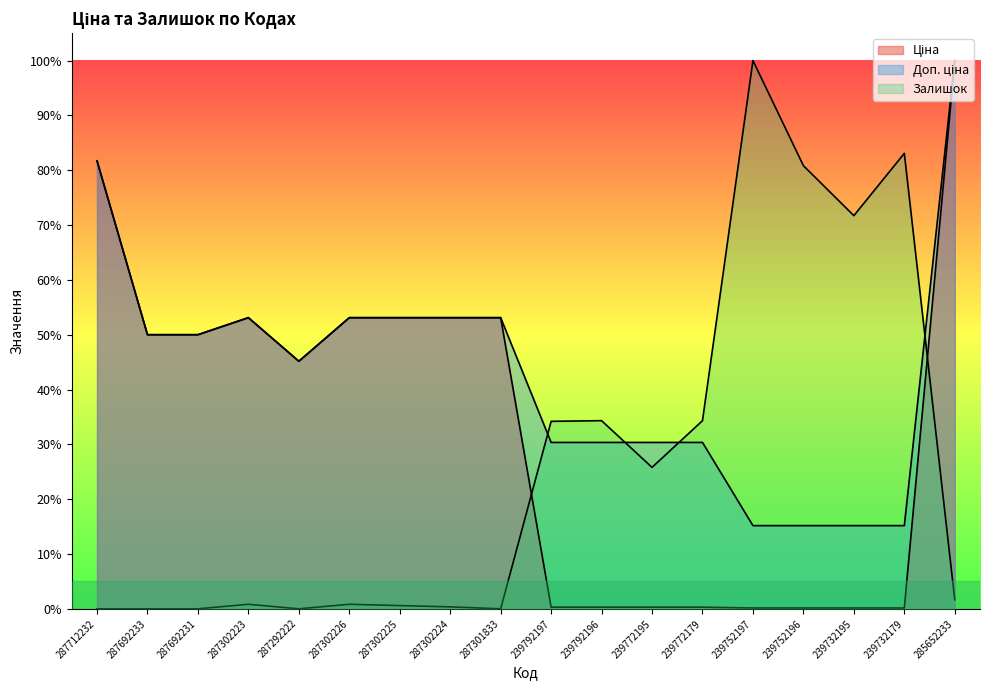

Which series has the largest range (max minus min)?

Залишок